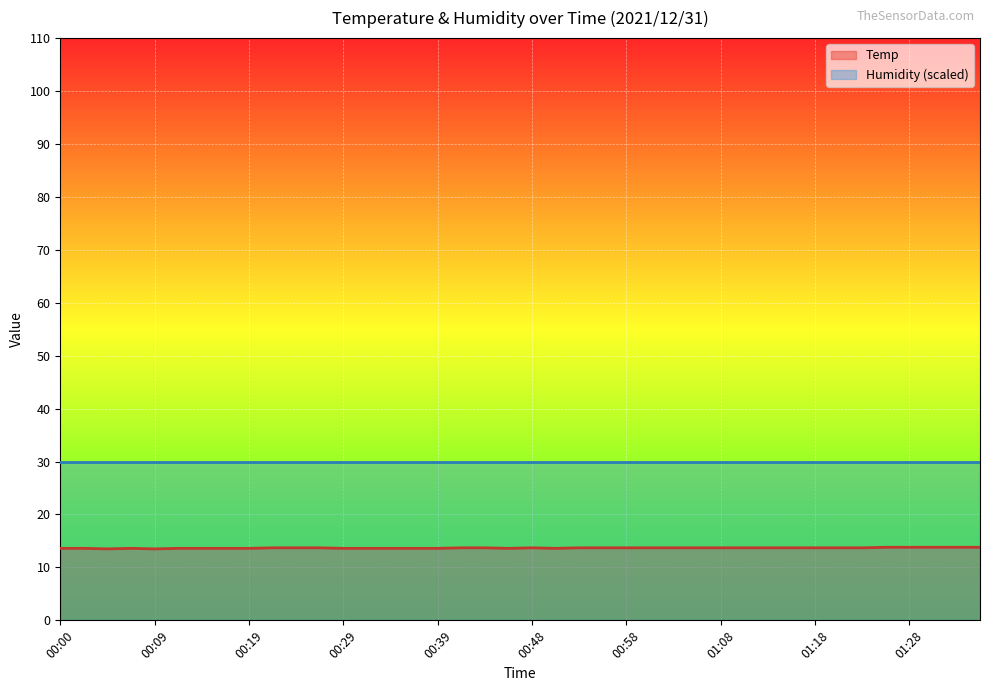

What is the approximate value at 00:41?

13.7